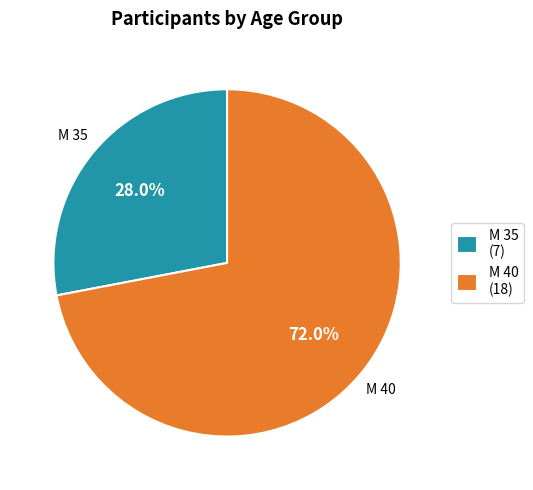

True or false: M 40 accounts for 80% of the total.

False